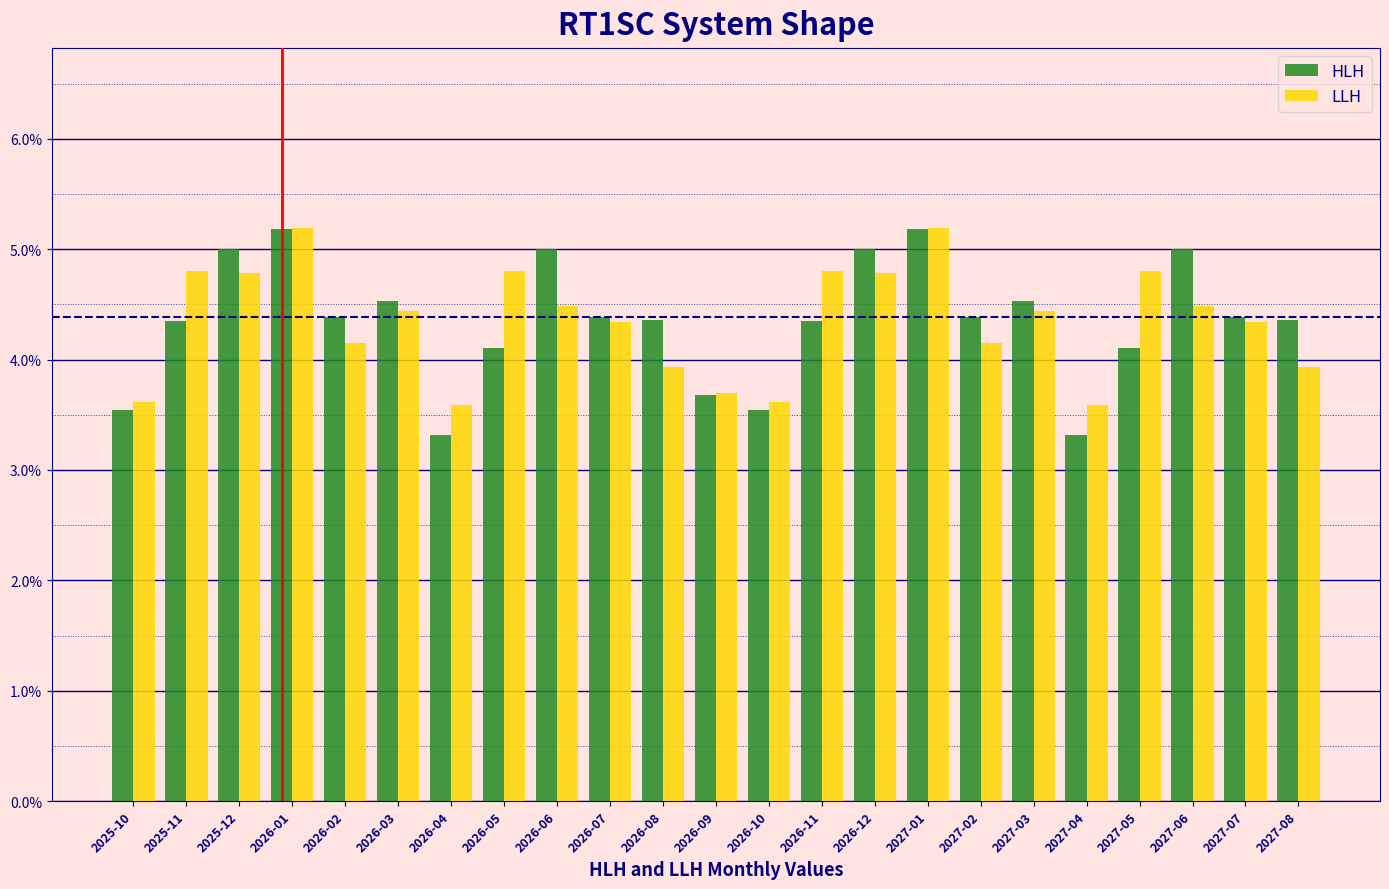

Are the bars horizontal?

No